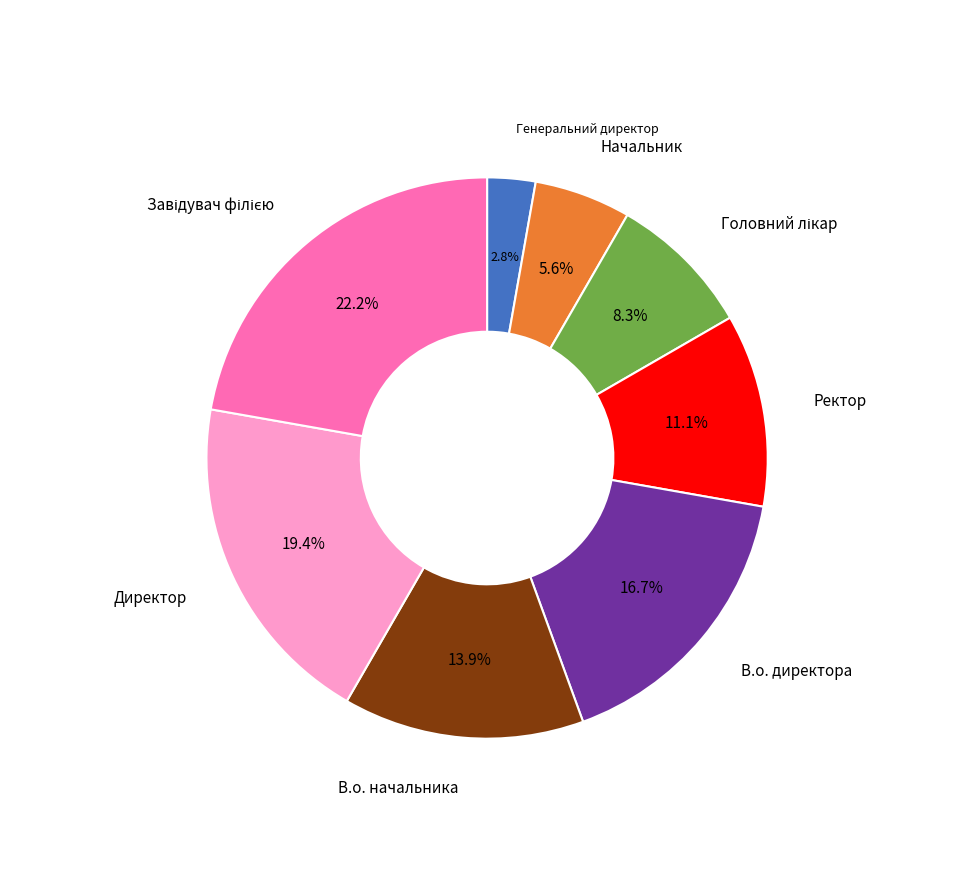

Does Начальник account for over 50% of the chart?

No